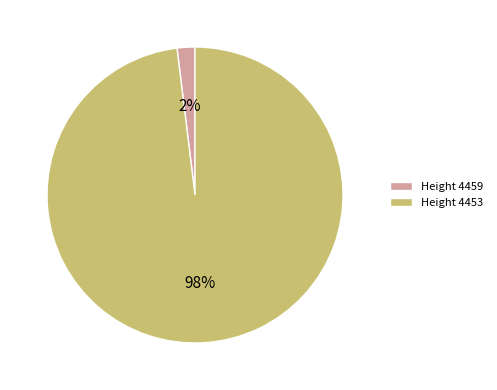

Which slice is the smallest?

Height 4459